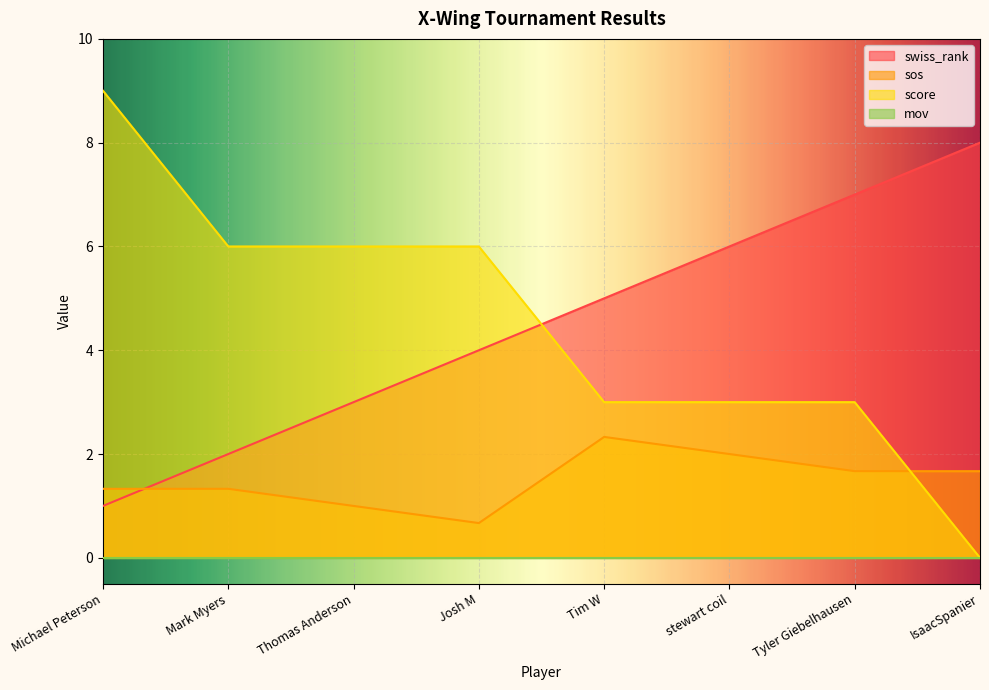

What is the label of the 4th point from the right?

Tim W